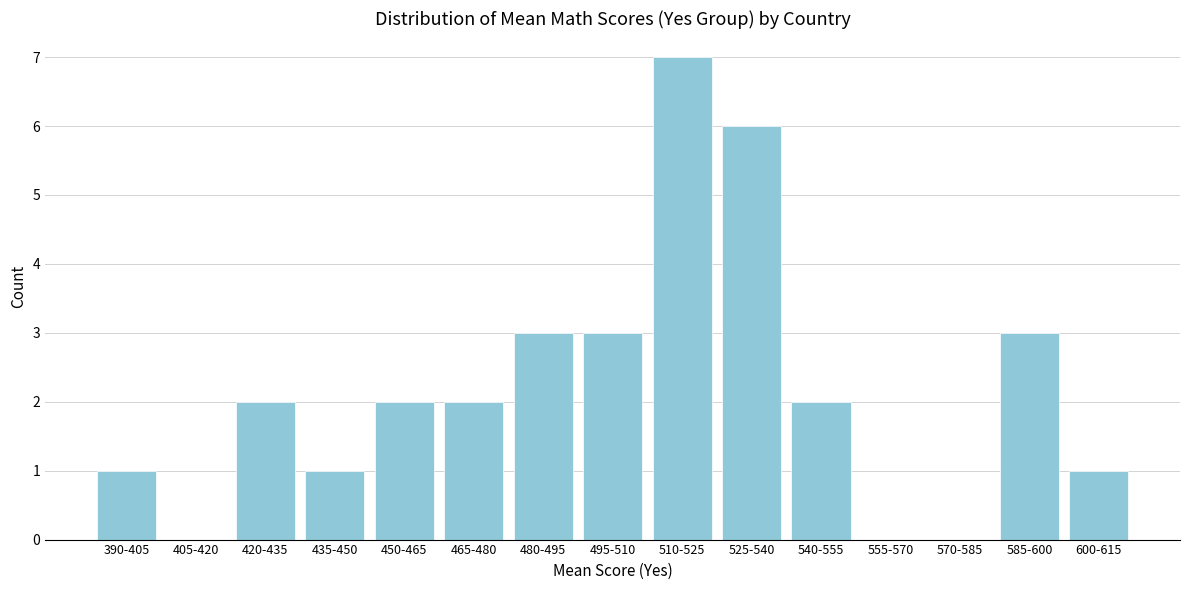

Reading left to right, what are all the values shown in this chart?

390-405=1	405-420=0	420-435=2	435-450=1	450-465=2	465-480=2	480-495=3	495-510=3	510-525=7	525-540=6	540-555=2	555-570=0	570-585=0	585-600=3	600-615=1